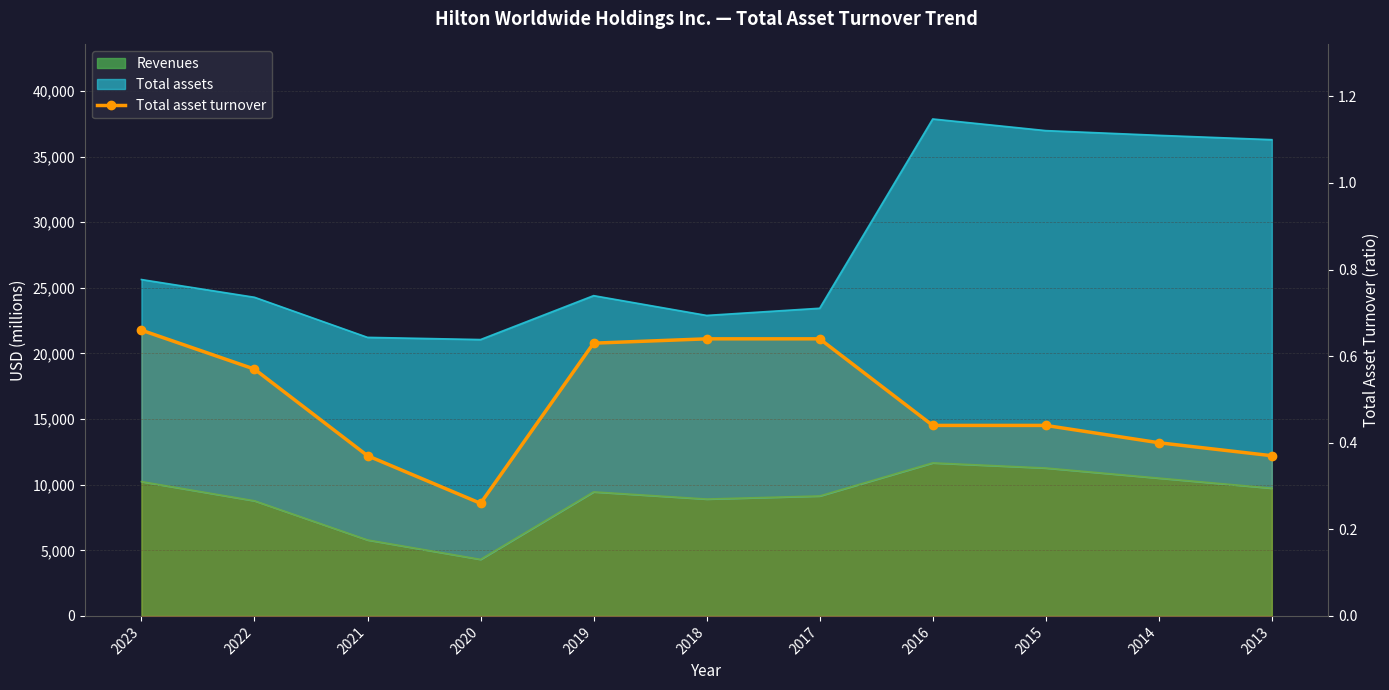

What is the sum of all values?

5.4